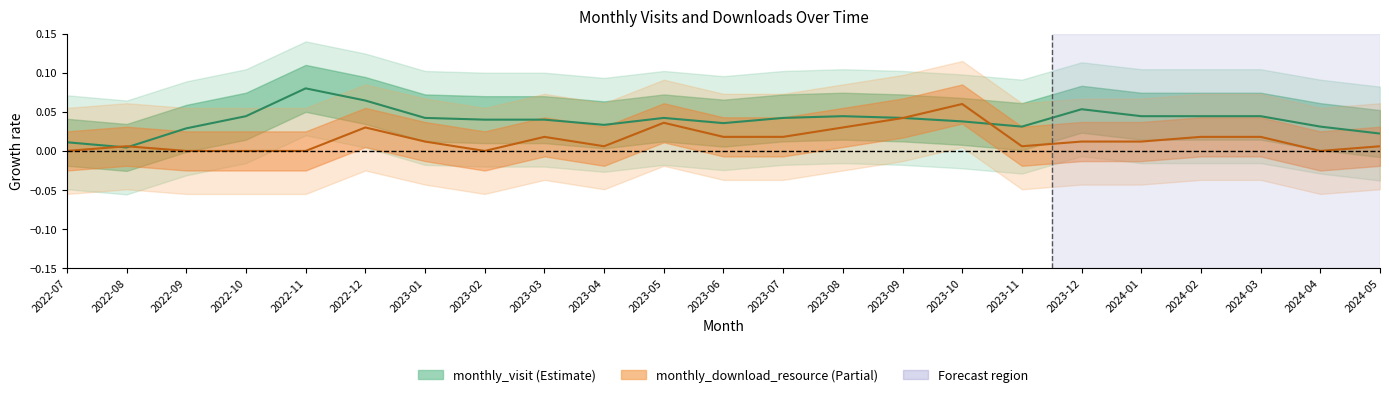

What is the sum of the monthly_visit values at 2023-10 and 2023-11?

0.1